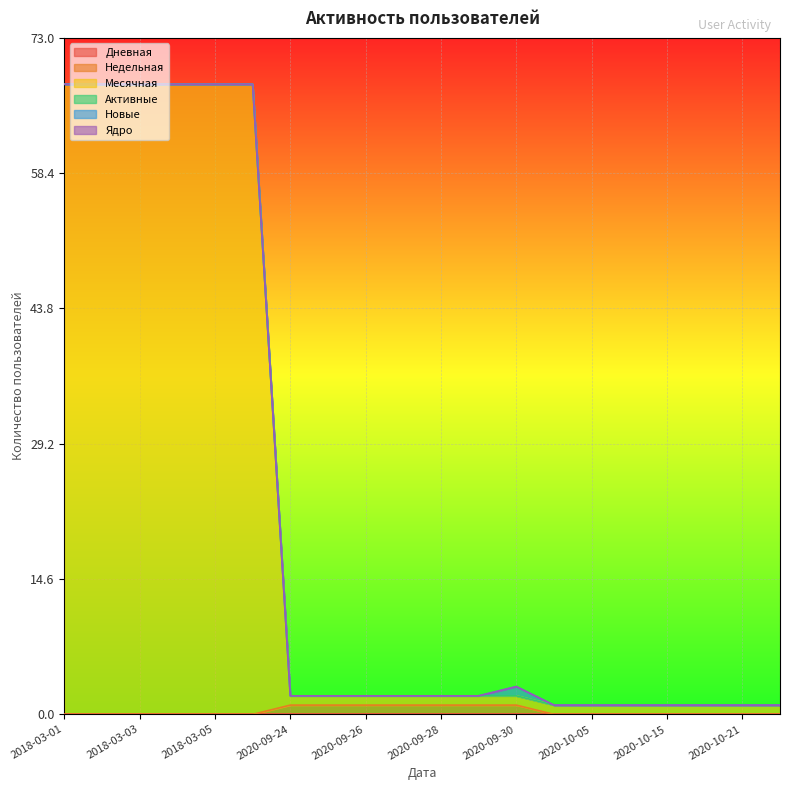

What is the difference between the maximum and minimum values in the Месячная series?

67